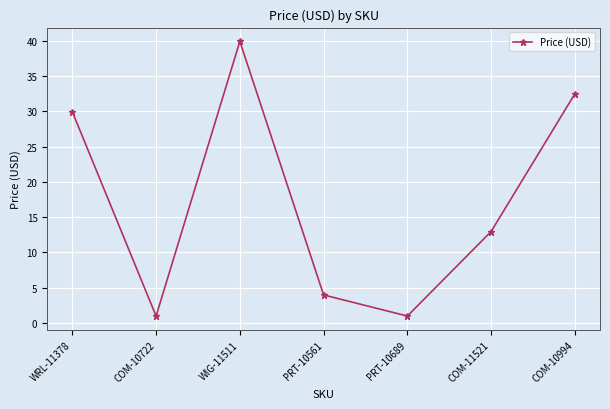

What is the difference between the values at PRT-10689 and WIG-11511?

39.0